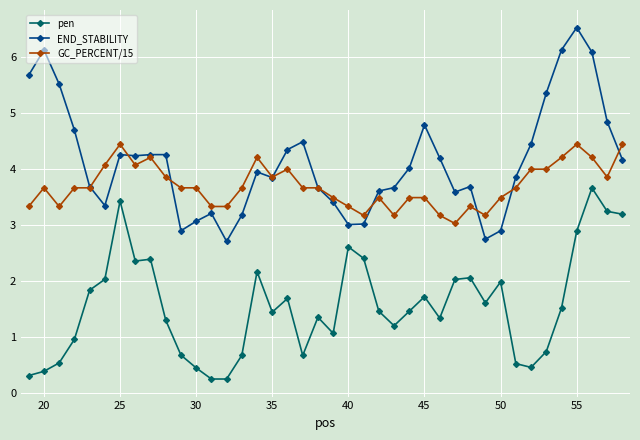

Which series ends up on top after the final intersection of END_STABILITY and GC_PERCENT/15?

GC_PERCENT/15